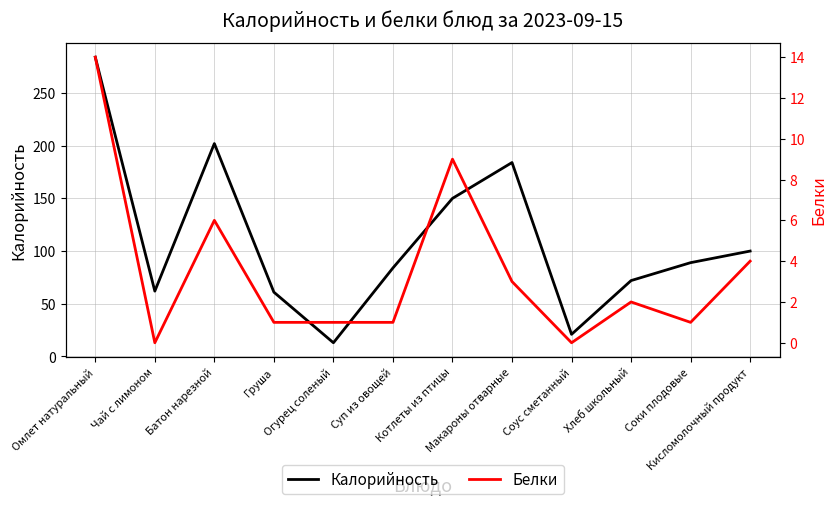

Which category has the highest value in the Калорийность series?

Омлет натуральный